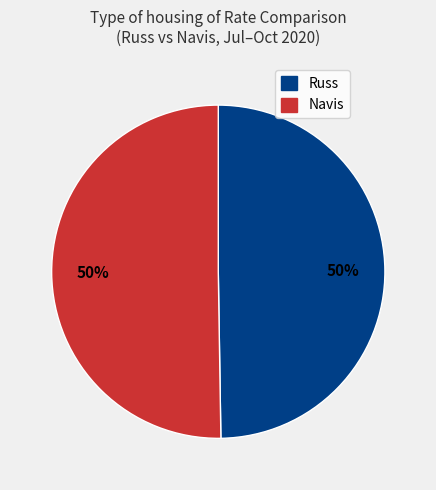

Is the sum of Russ and Navis greater than half?

Yes